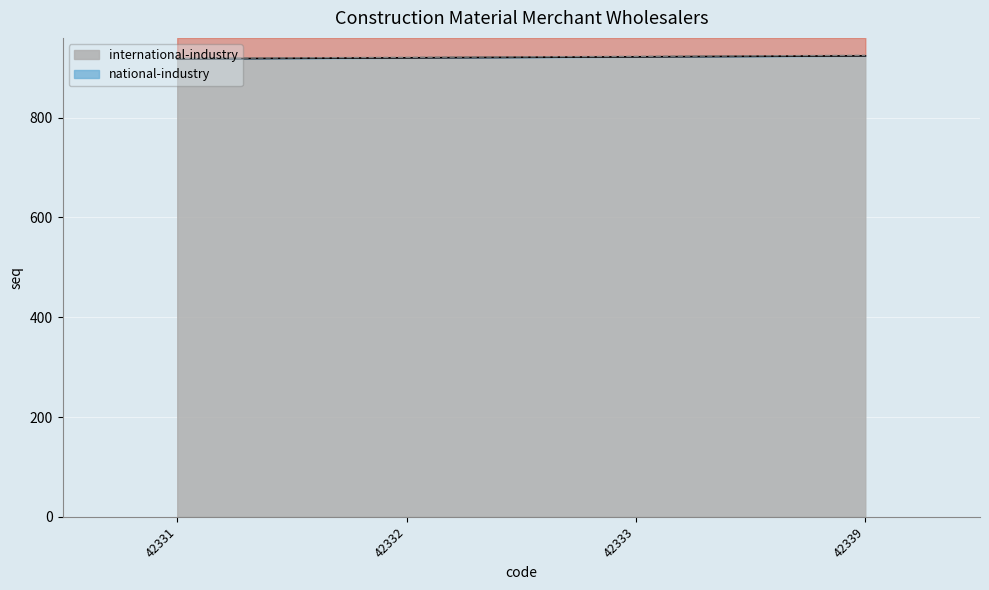

True or false: international-industry and national-industry cross at least once.

False